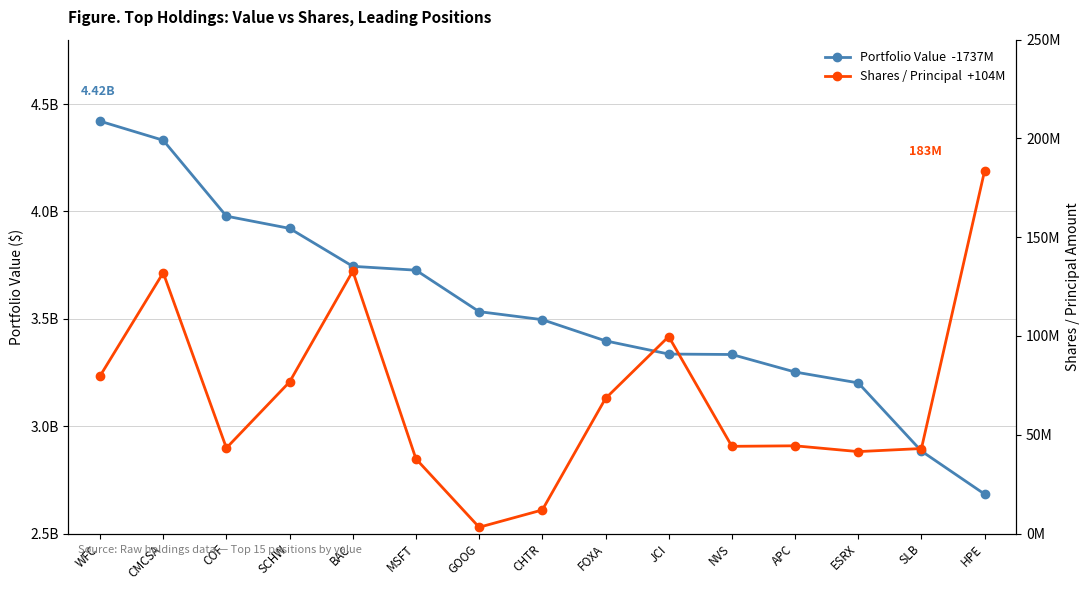

Which series has the largest total across all categories?

Portfolio Value